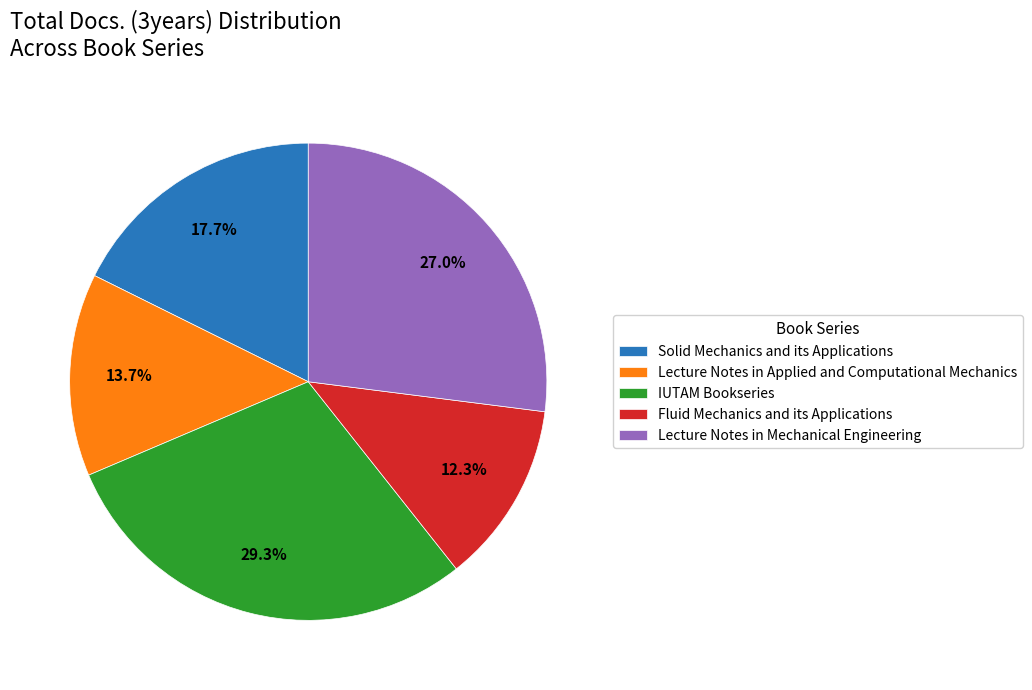

Rank the categories by value from lowest to highest.

Fluid Mechanics and its Applications, Lecture Notes in Applied and Computational Mechanics, Solid Mechanics and its Applications, Lecture Notes in Mechanical Engineering, IUTAM Bookseries